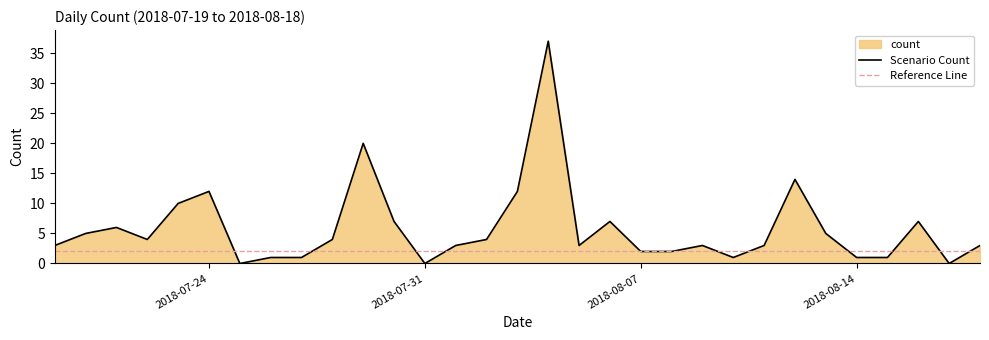

Where is the data nearest to the value 18?

2018-07-29